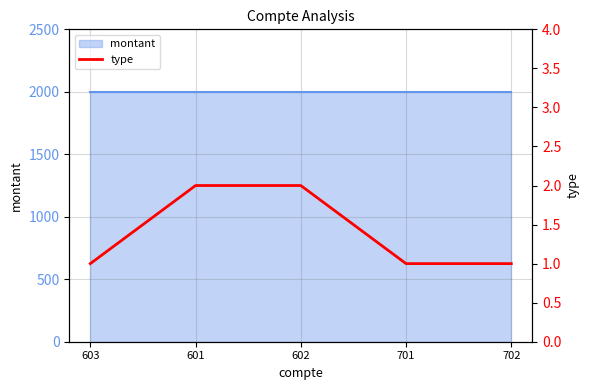

What is the label of the 2nd point from the left?

601